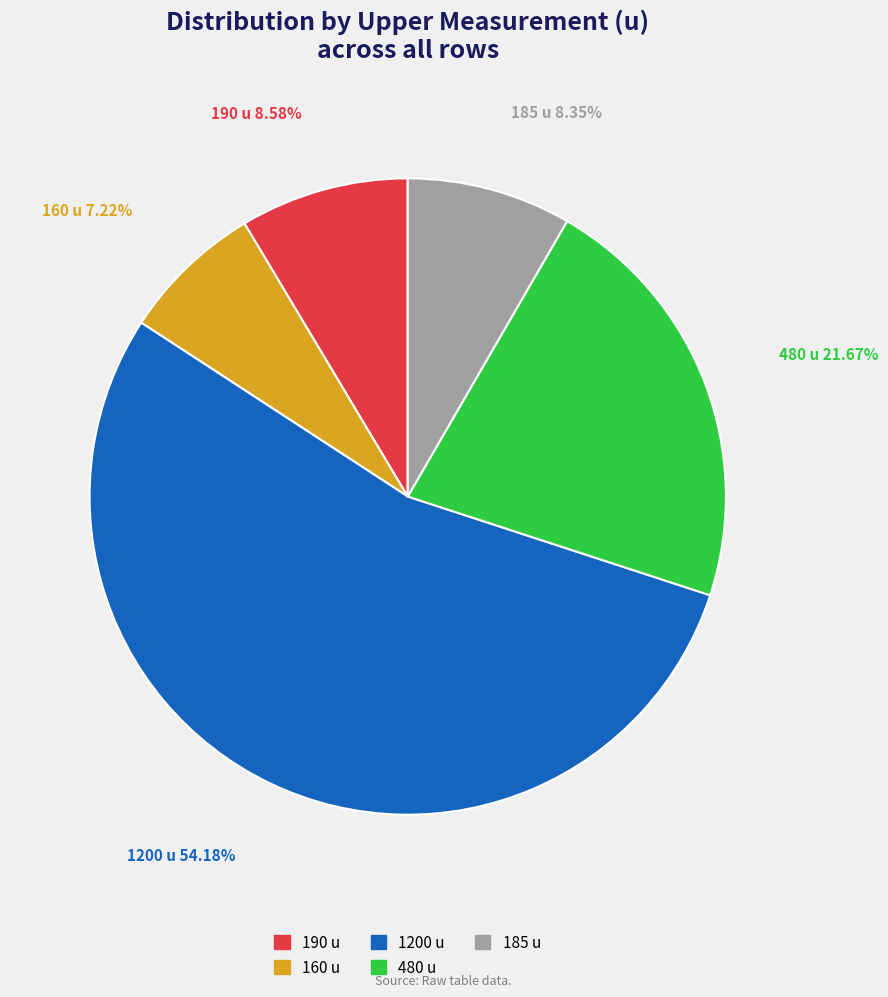

Does any single category account for the majority?

Yes